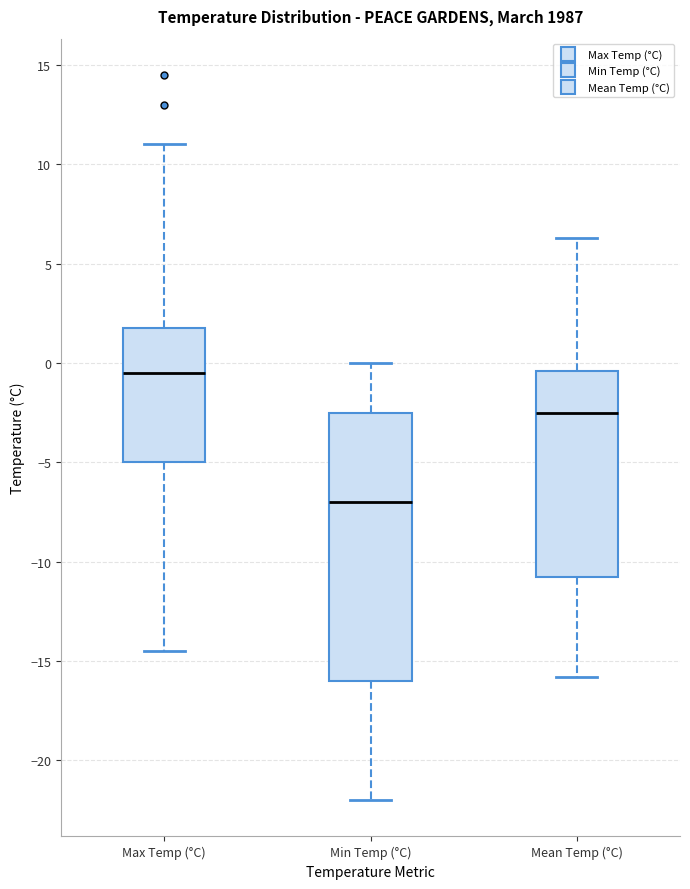

Comparing the boxes themselves (not the whiskers), which one is the tallest?

Min Temp (°C)